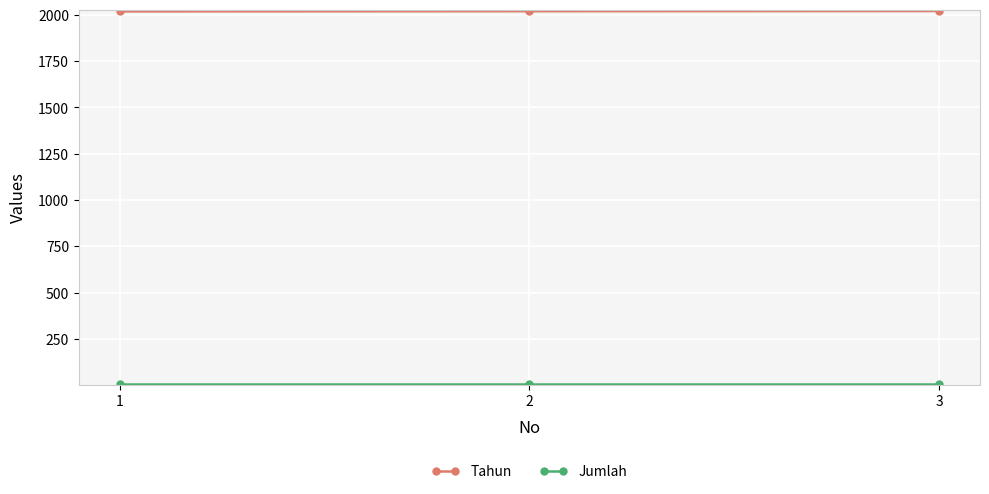

What is the highest value of the Tahun series?

2021